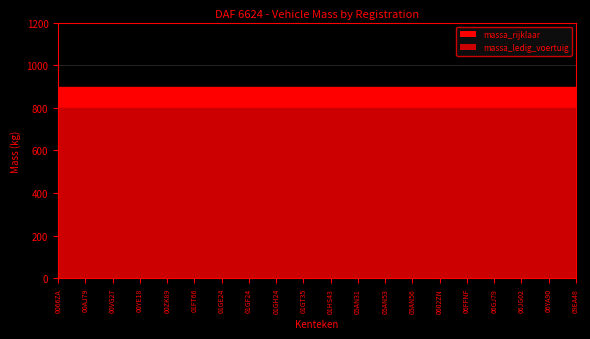

True or false: massa_ledig_voertuig has a value of 799 at 05AN56.

True